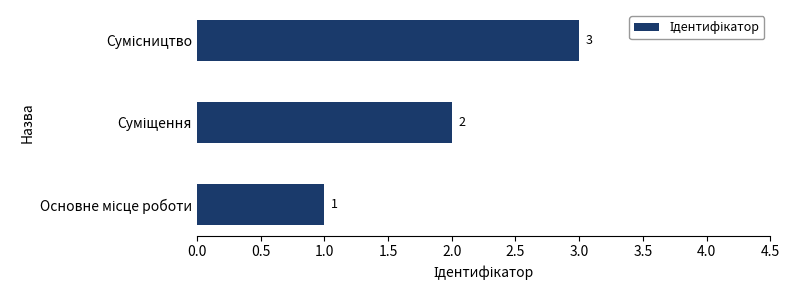

How many values are between 1 and 3?

3